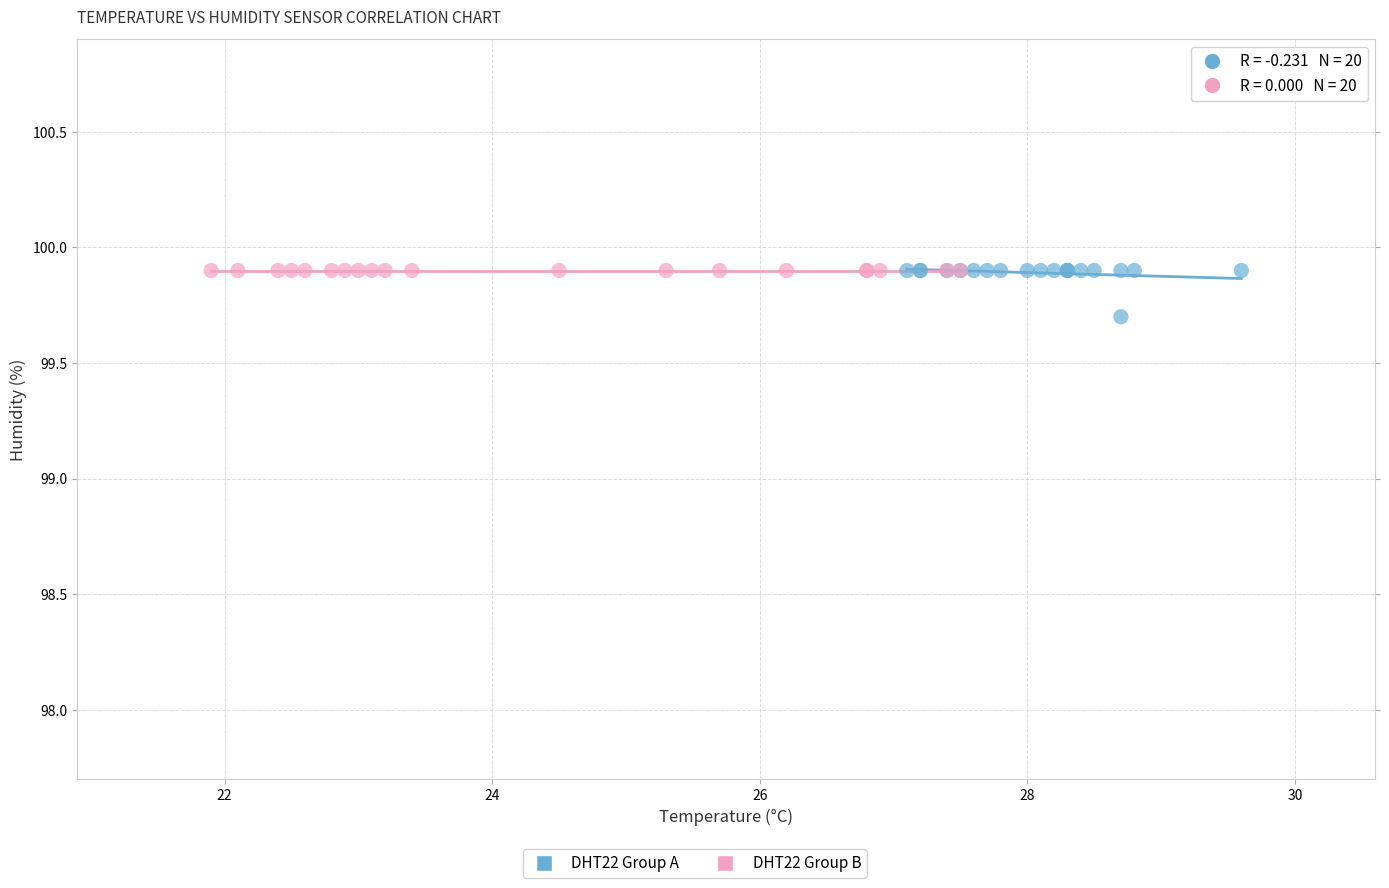

Which series reaches the minimum Y coordinate?

DHT22 Group A